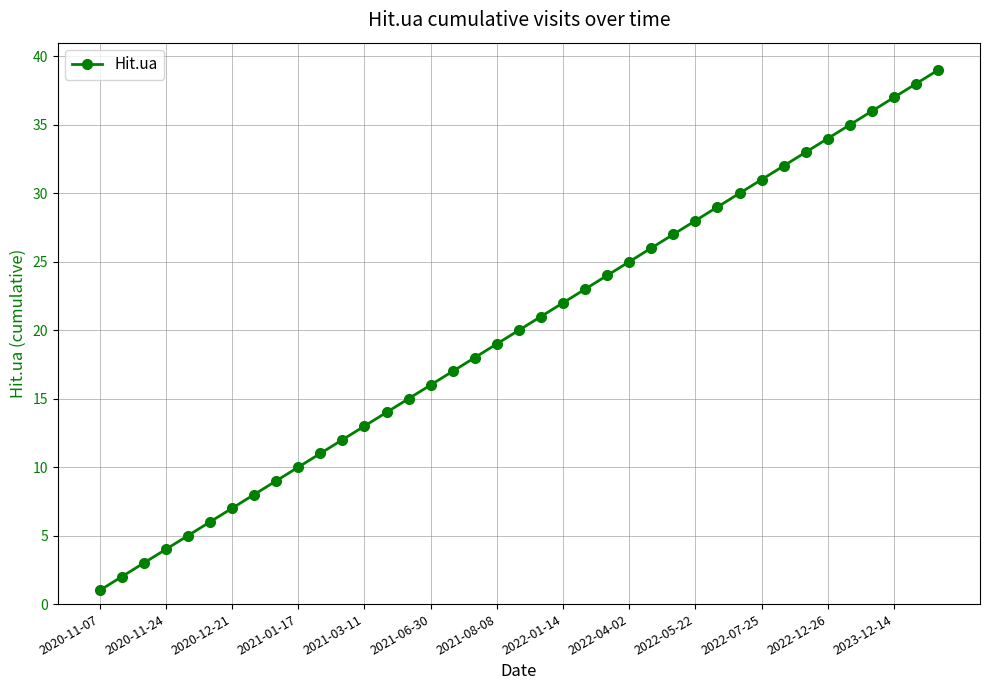

What is the difference between the maximum and minimum values?

38